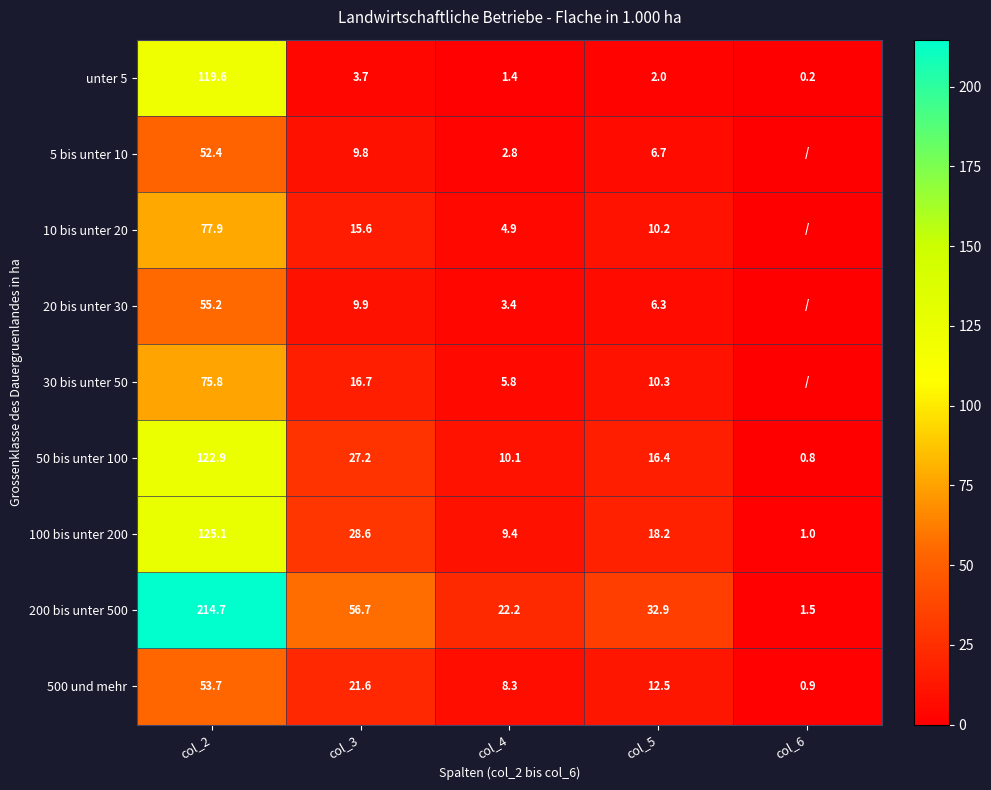

Between col_2 and col_4, which series saw the biggest shift?

200 bis unter 500